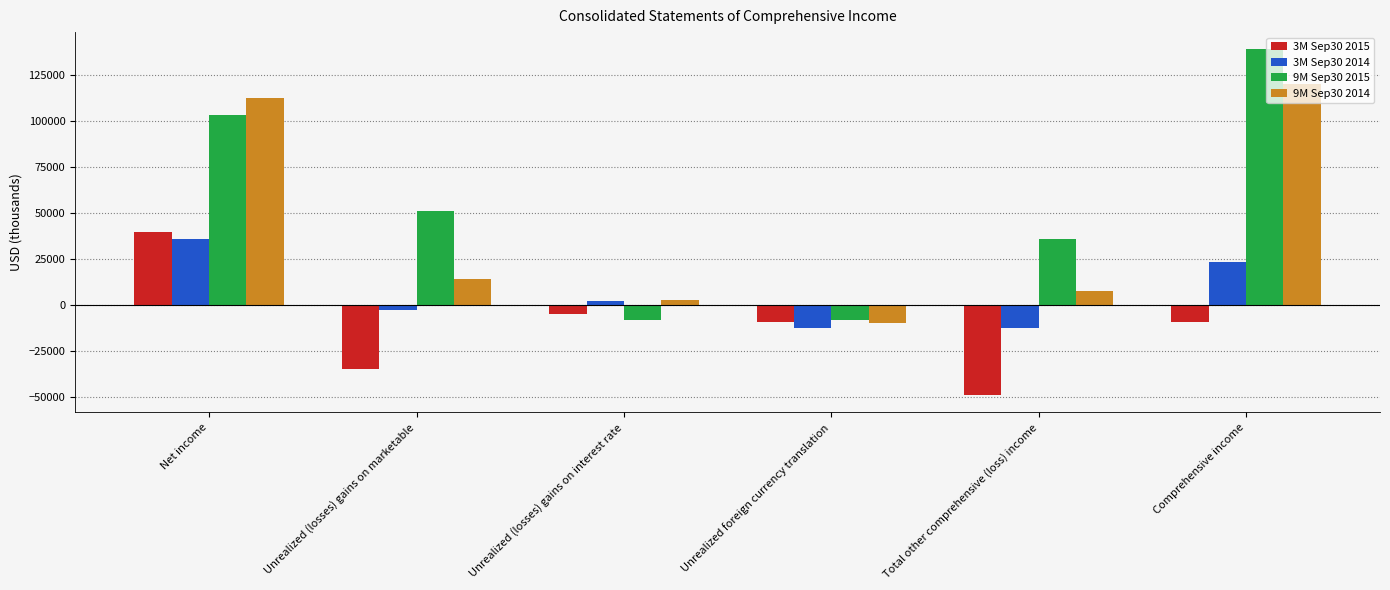

What position from the right is Comprehensive income?

1